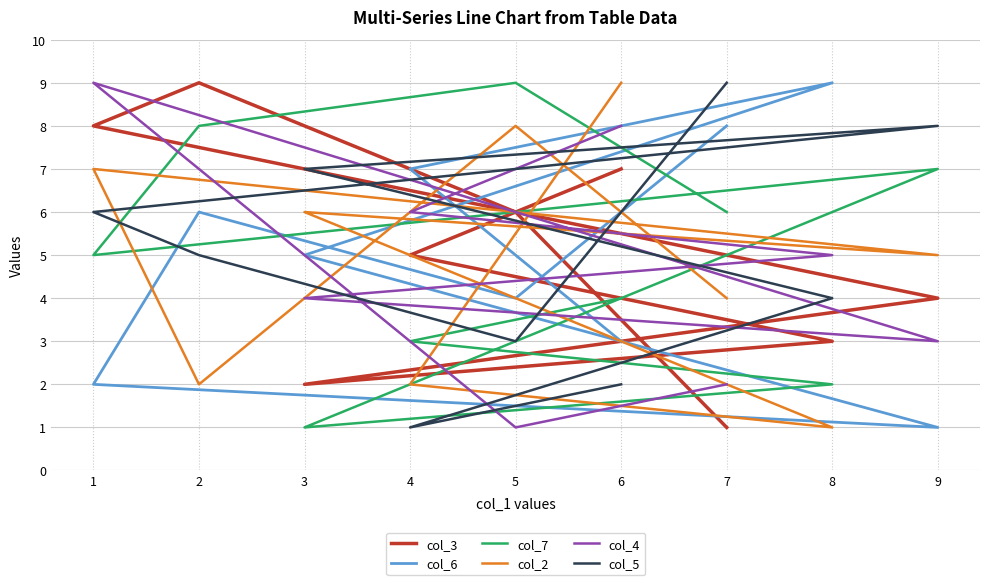

At how many categories does at least one series exceed 5?

9